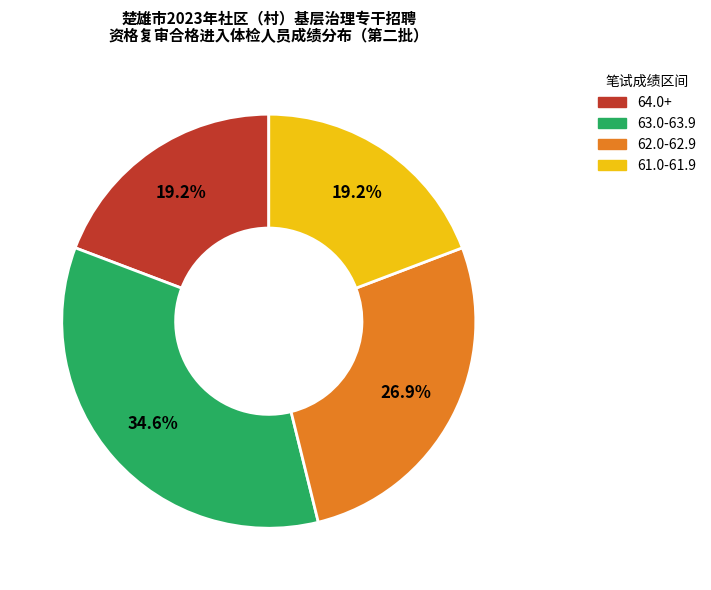

To the nearest percent, what is the average slice percentage?

25%